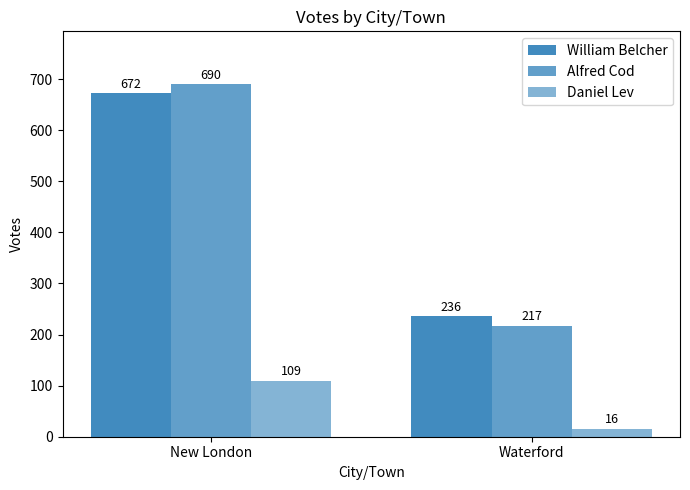

What is the lowest value of the Alfred Cod series?

217